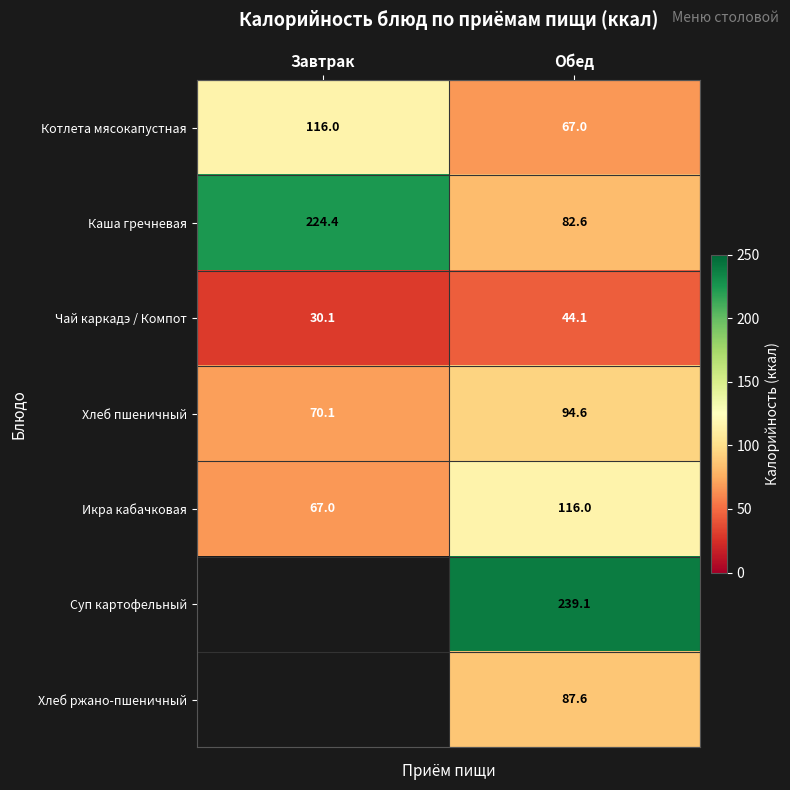

Read the Икра кабачковая value at Завтрак.

67.0